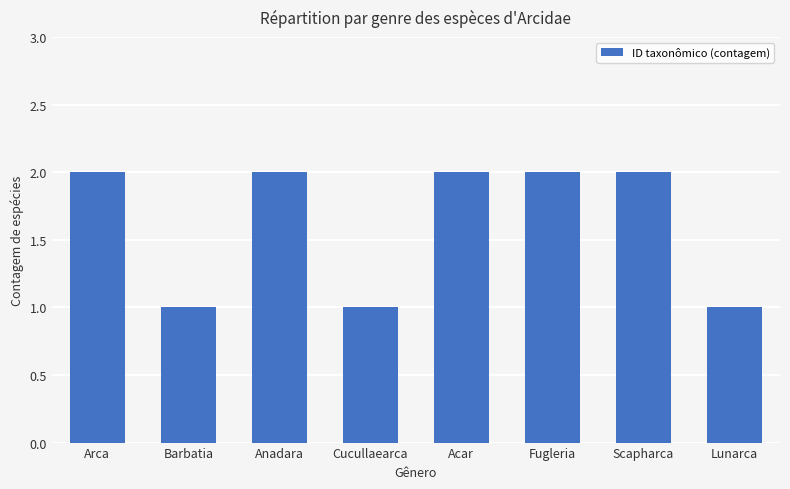

Count the number of categories in the chart.

8